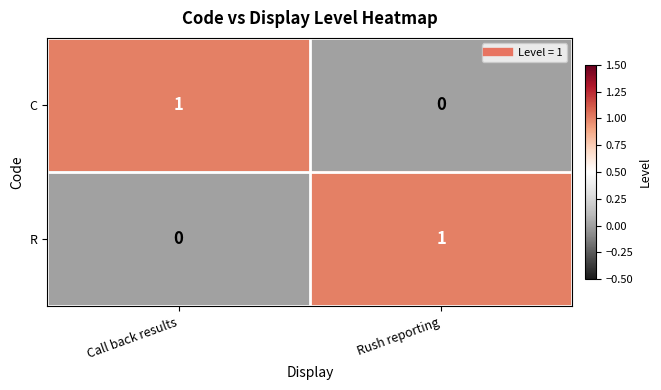

Is the value of R at Call back results greater than the value of C at Call back results?

No